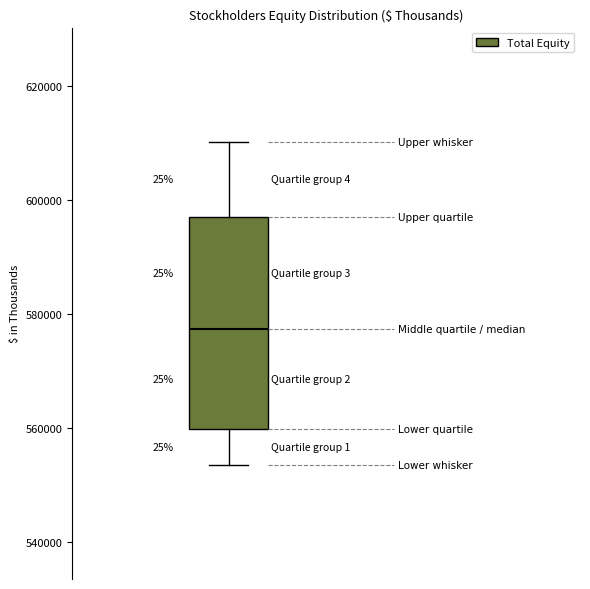

Read this box plot against the y-axis: the position of the median line, the range covered by the box, and the ends of both whiskers. The values are not printed on the chart, so give them approximately, as read against the axis.

median 578000, box 560000 to 598000, whiskers 554000 to 610000